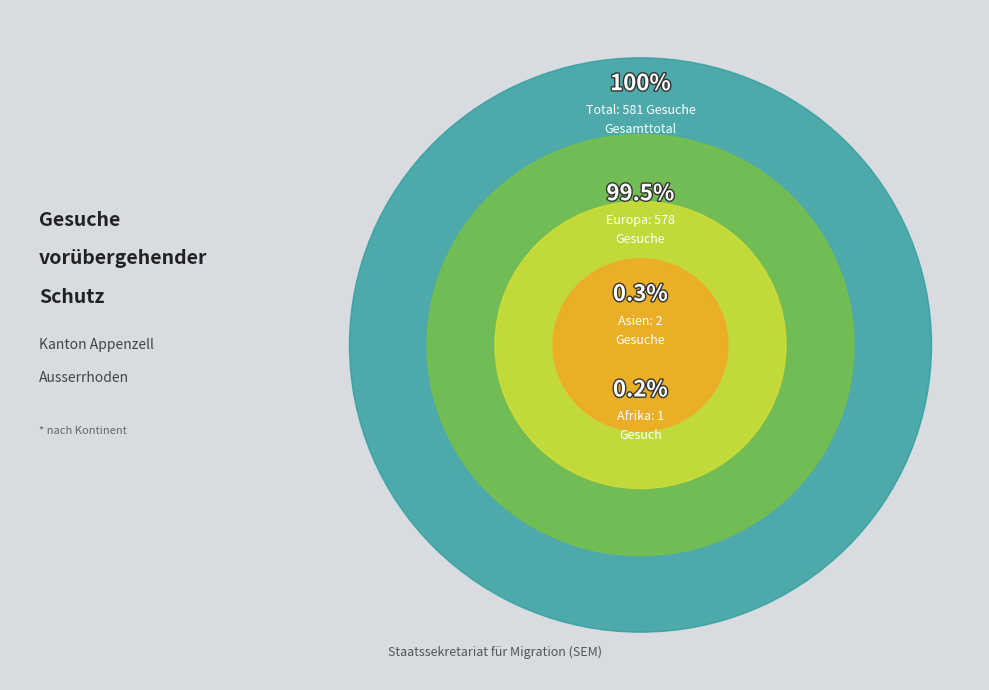

To the nearest percent, what is the difference between the largest and smallest slice percentages?

99%